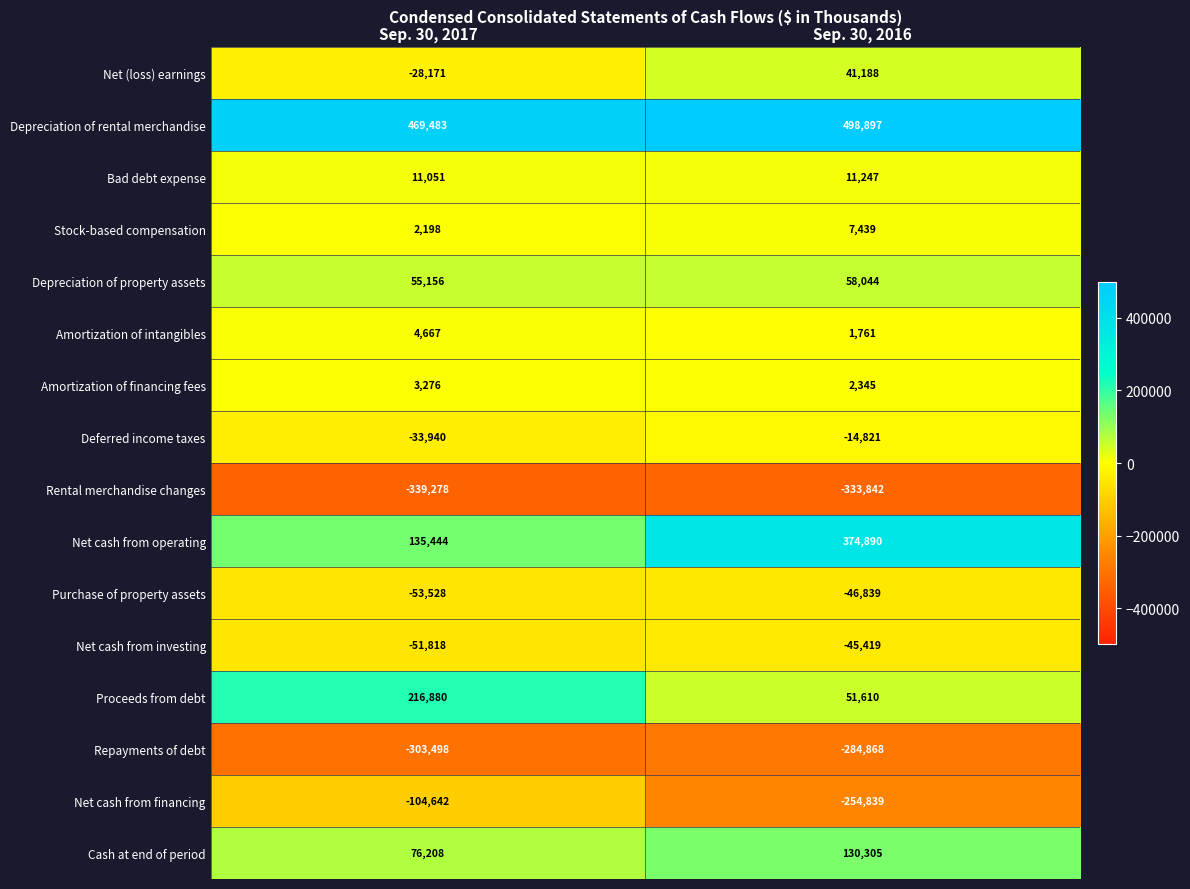

What is the minimum value shown in the chart?

-339278